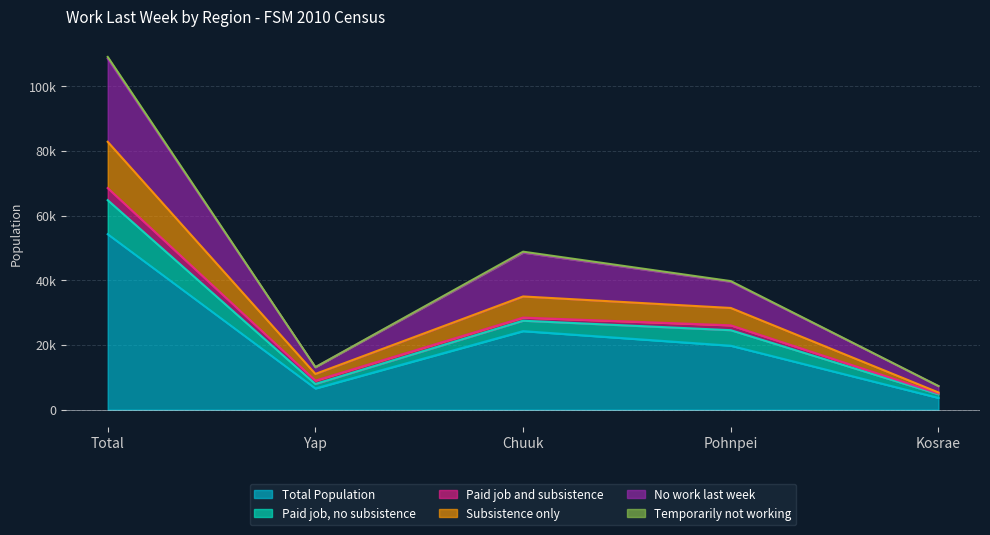

Does the chart have visible grid lines?

Yes